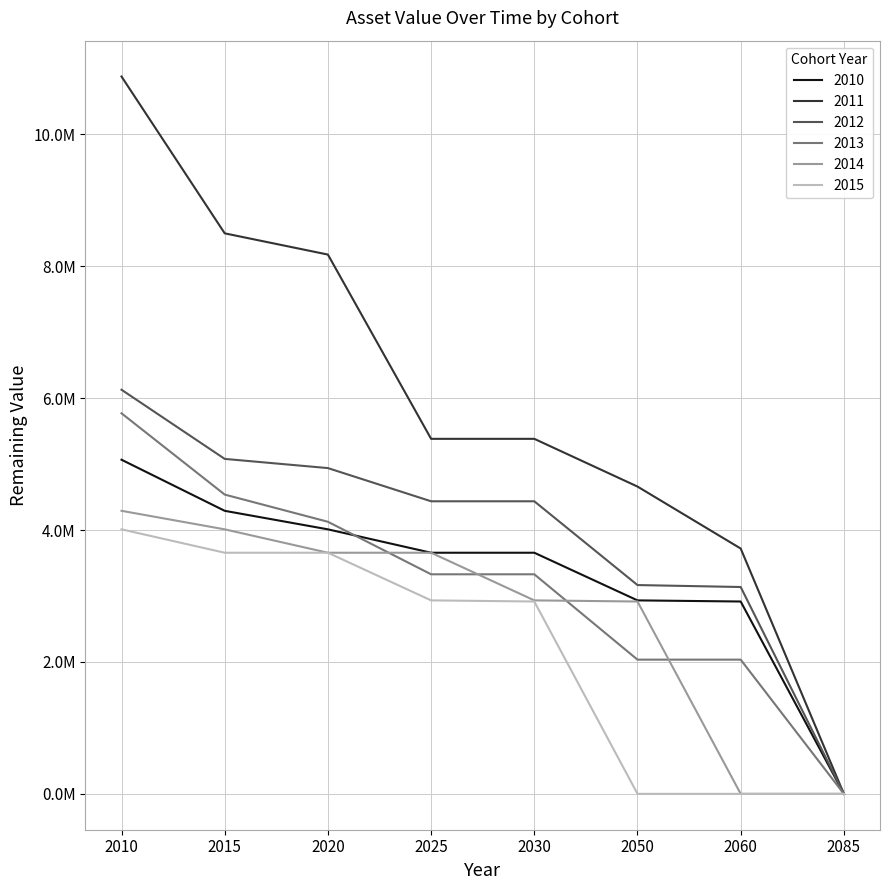

Does the chart display data point markers on the line(s)?

No